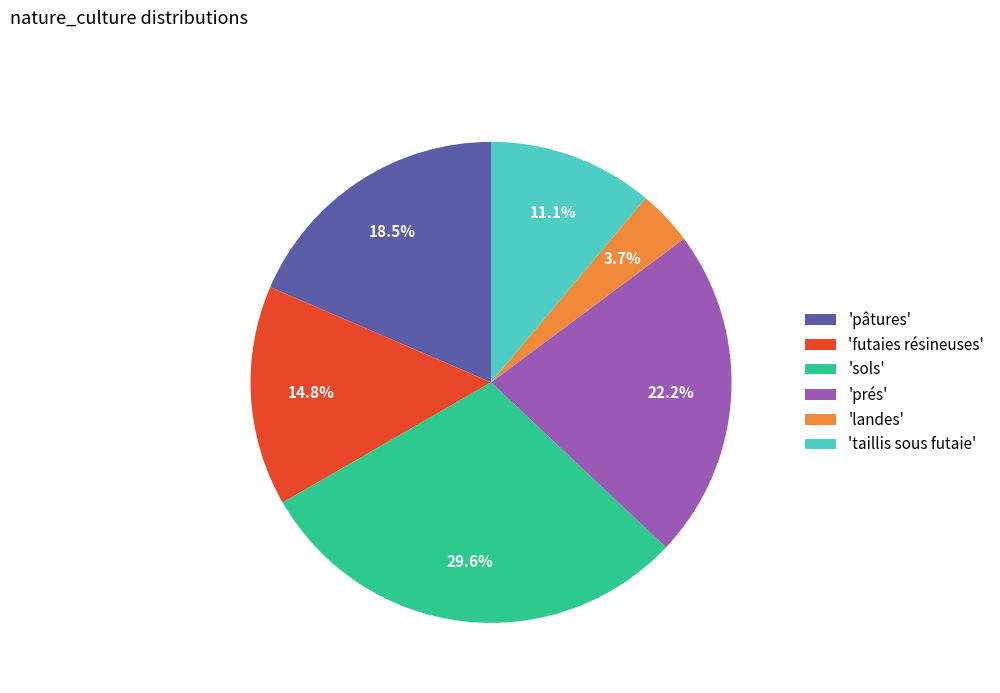

Which slice is the largest?

'sols'